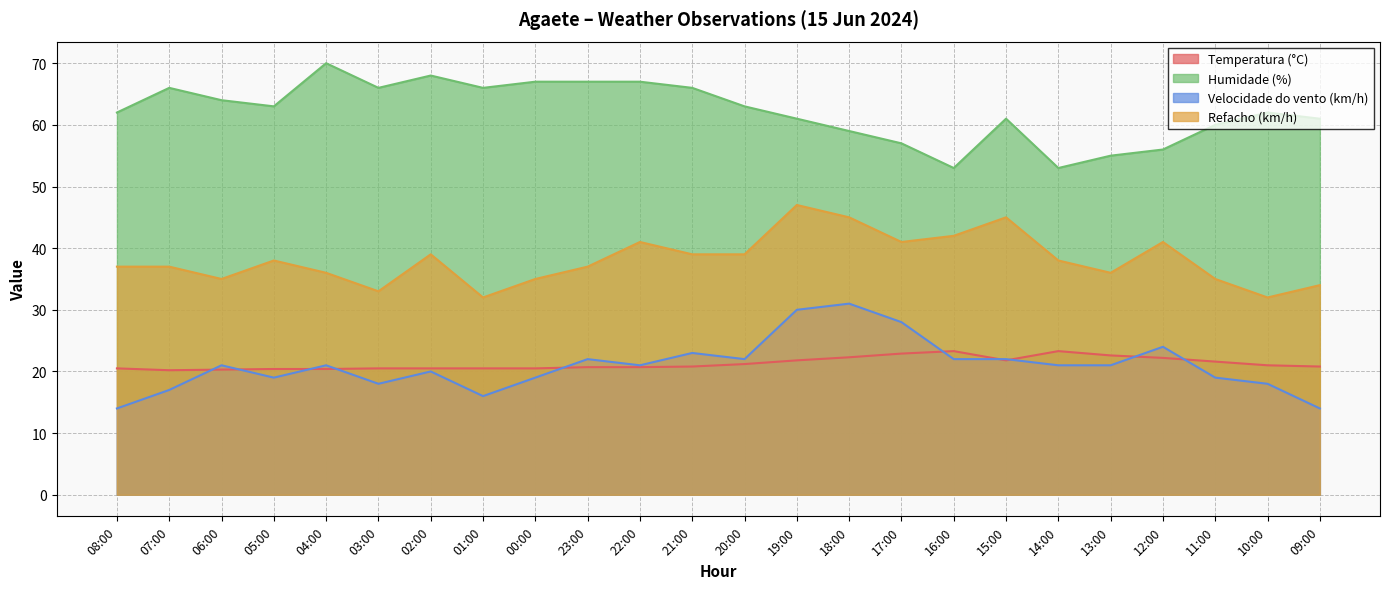

Which series changed the most between 00:00 and 22:00?

Refacho (km/h)